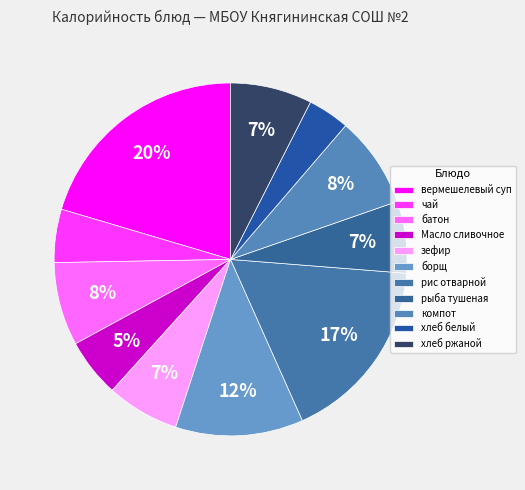

What is the smallest slice in the pie chart?

хлеб белый